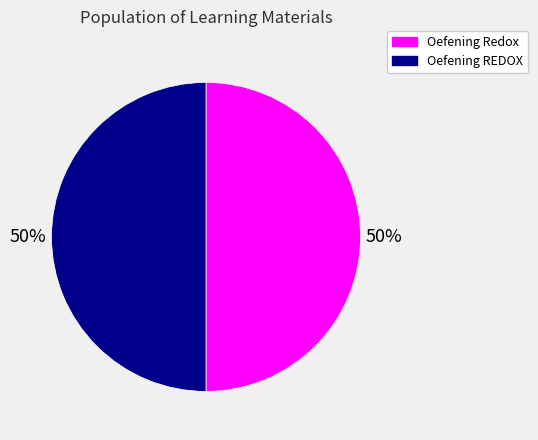

The Oefening Redox slice represents 58% of the pie. True or false?

False